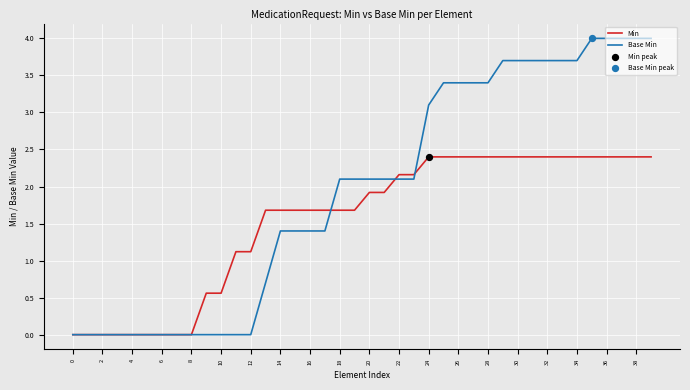

Which series has the largest range (max minus min)?

Base Min